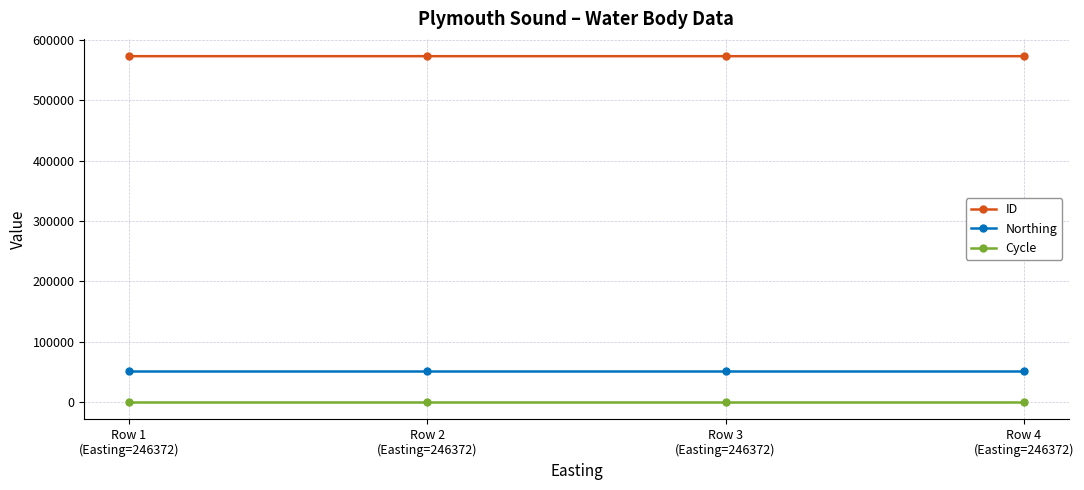

At how many categories does at least one series exceed 141730?

4